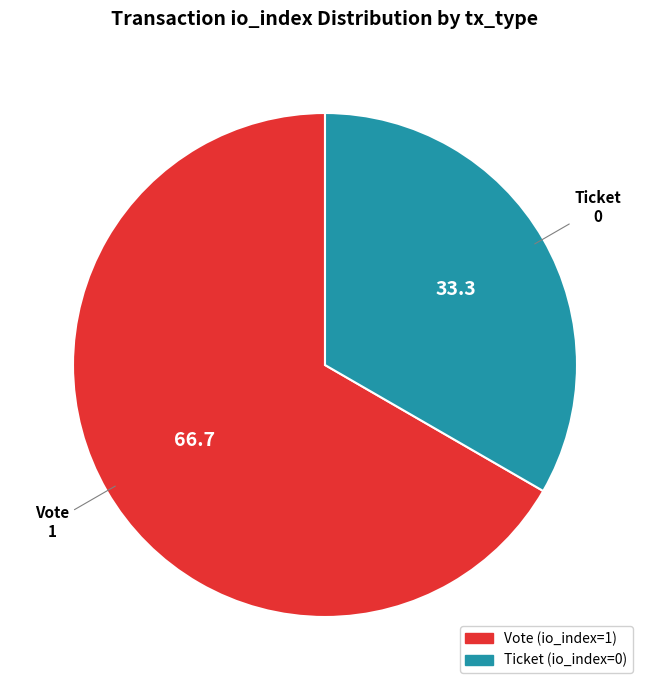

Which slice represents more than half of the pie?

Vote (io_index=1)